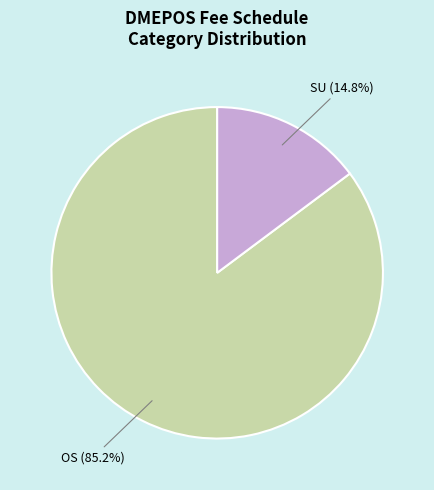

Does any single category account for the majority?

Yes